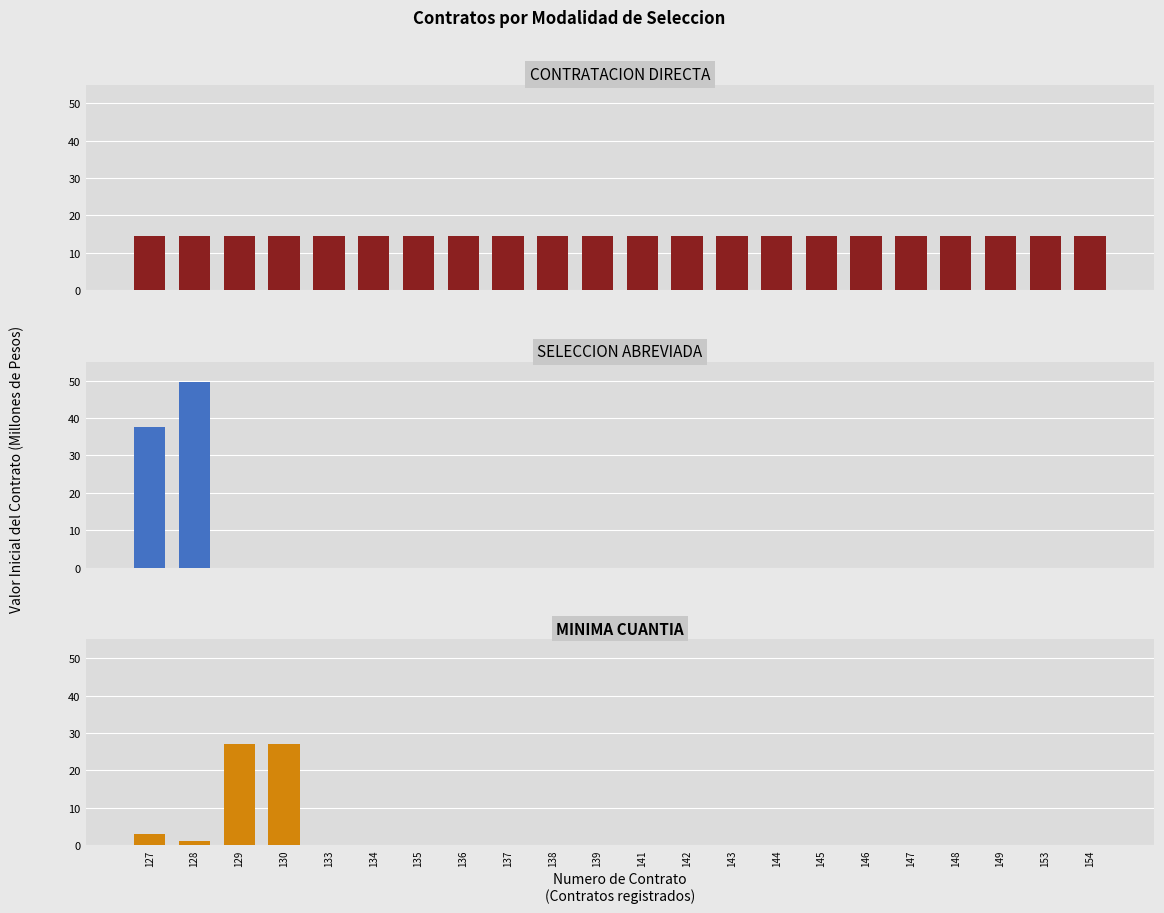

Reading left to right, transcribe all the data shown in this chart.

CONTRATACION DIRECTA: 14.4	14.4	14.4	14.4	14.4	14.4	14.4	14.4	14.4	14.4	14.4	14.4	14.4	14.4	14.4	14.4	14.4	14.4	14.4	14.4	14.4	14.4
SELECCION ABREVIADA: 37.7	49.6	0.0	0.0	0.0	0.0	0.0	0.0	0.0	0.0	0.0	0.0	0.0	0.0	0.0	0.0	0.0	0.0	0.0	0.0	0.0	0.0
MINIMA CUANTIA: 3.0	1.0	26.9	27.0	0.0	0.0	0.0	0.0	0.0	0.0	0.0	0.0	0.0	0.0	0.0	0.0	0.0	0.0	0.0	0.0	0.0	0.0